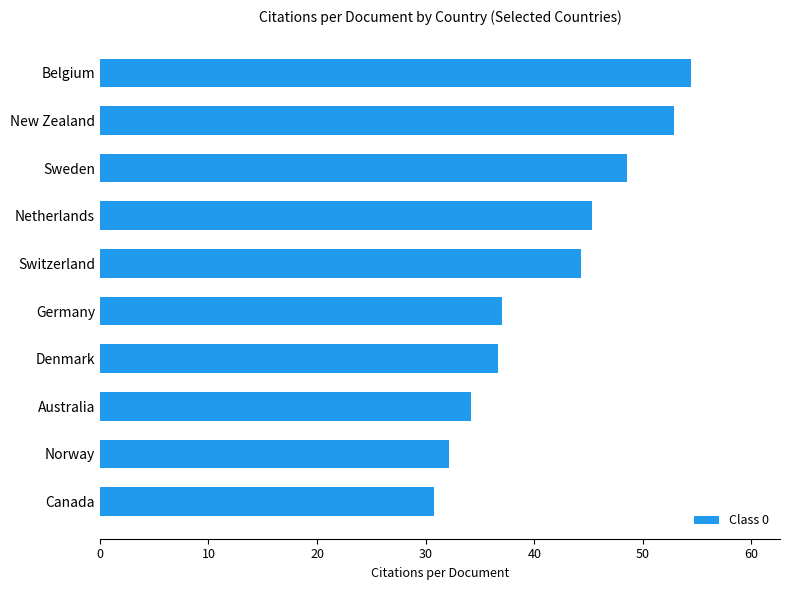

Which label corresponds to the largest value in the chart?

Belgium